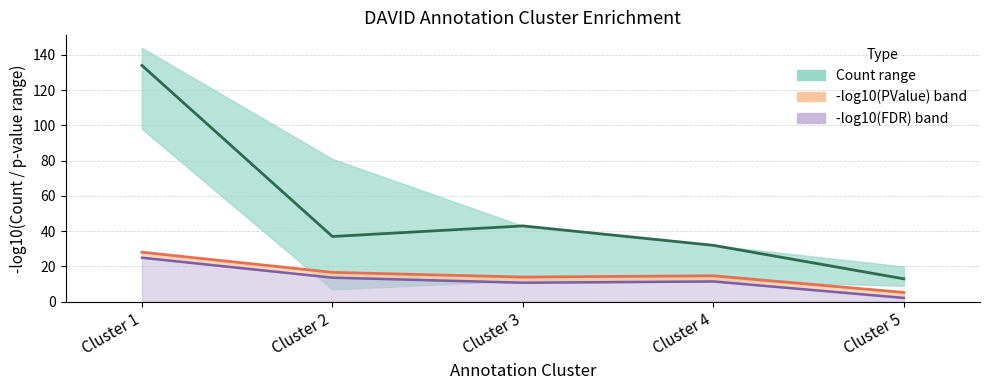

What is the sum of all -log10(PValue) values?

78.8